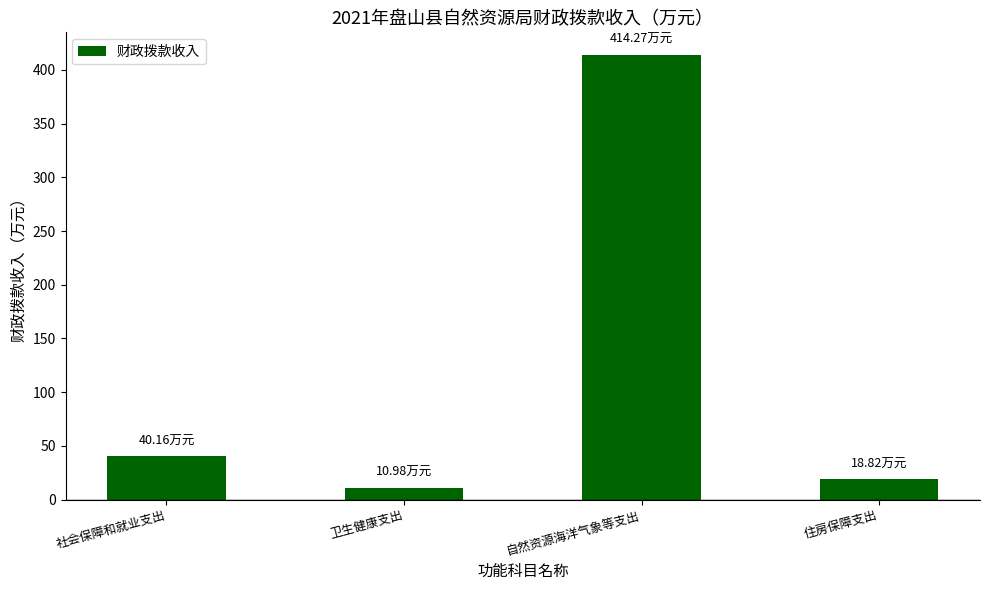

What position from the left is 自然资源海洋气象等支出?

3